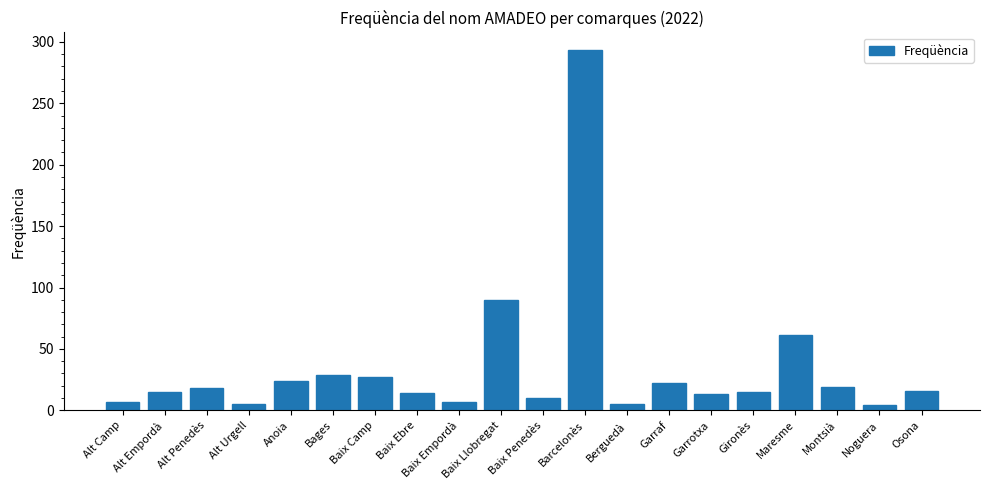

What is the smallest value displayed?

4